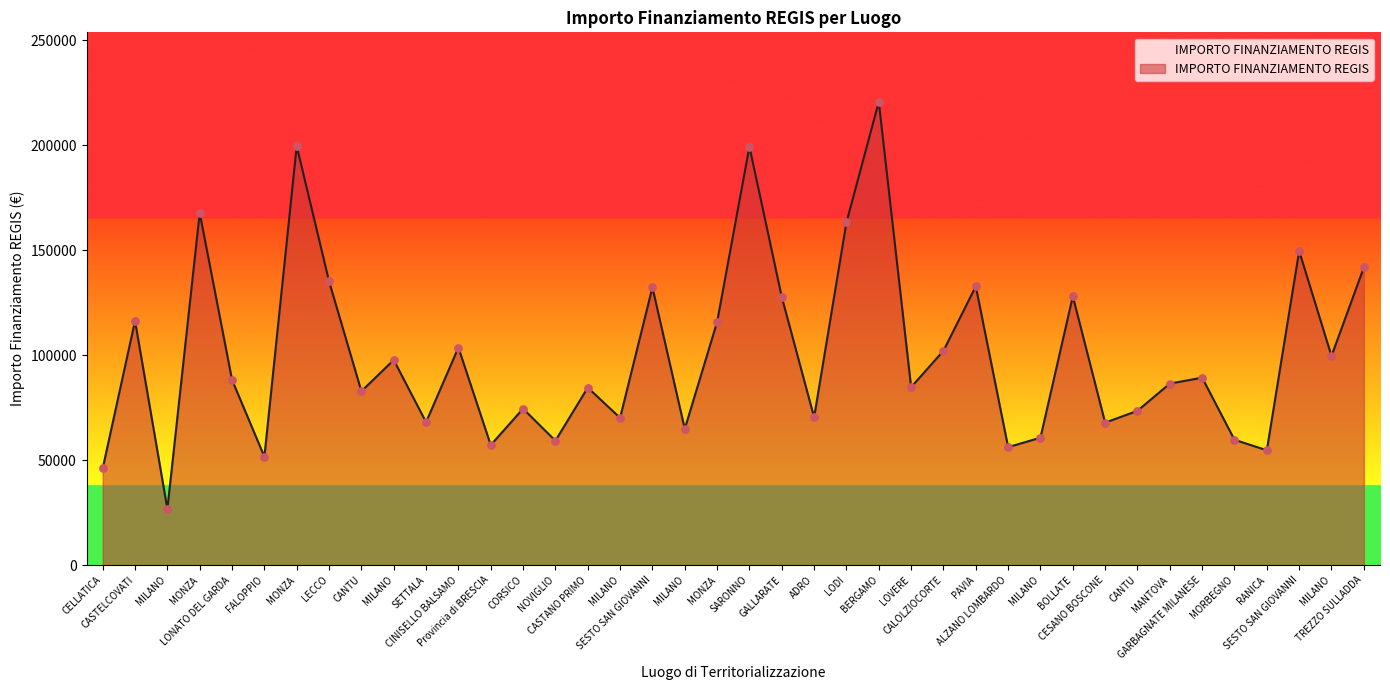

Does the chart have visible grid lines?

No